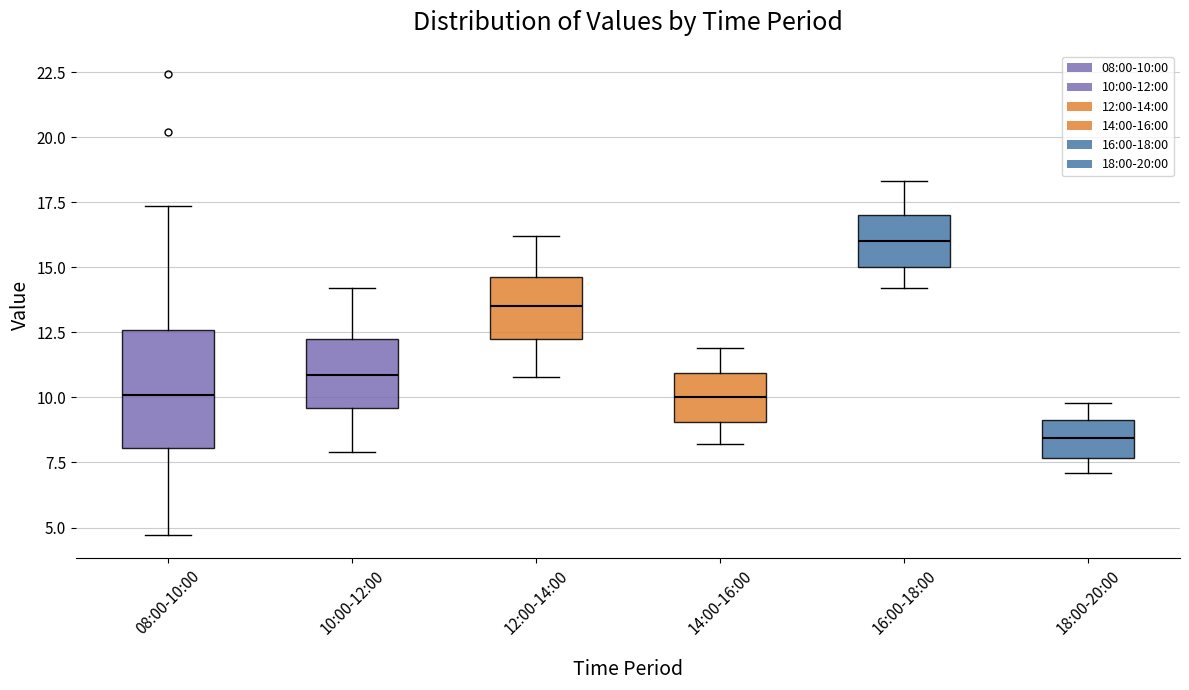

Which box's median line is the highest?

16:00-18:00